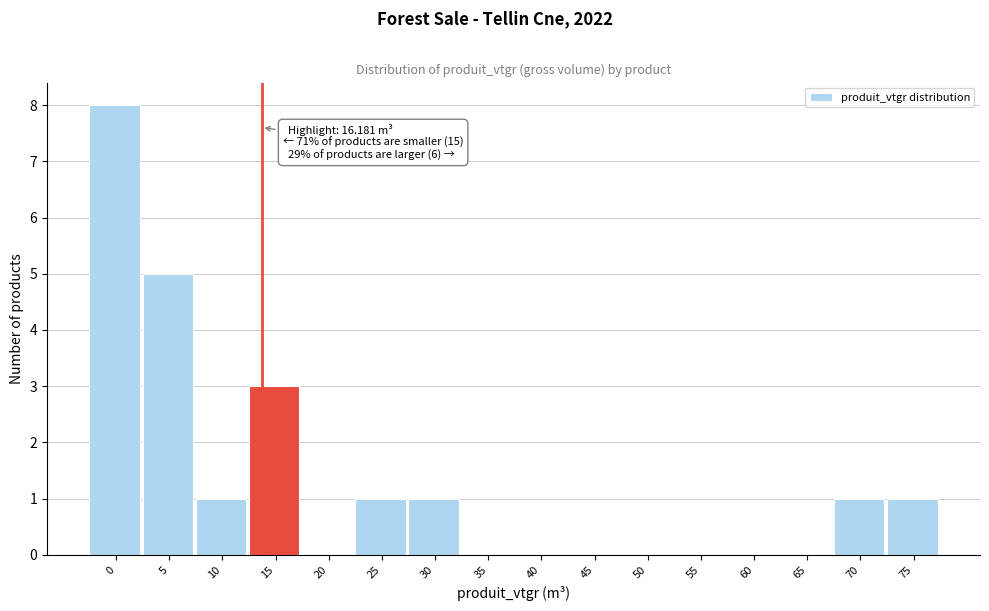

Reading right to left, what are all the values shown in this chart?

75=1	70=1	65=0	60=0	55=0	50=0	45=0	40=0	35=0	30=1	25=1	20=0	15=3	10=1	5=5	0=8